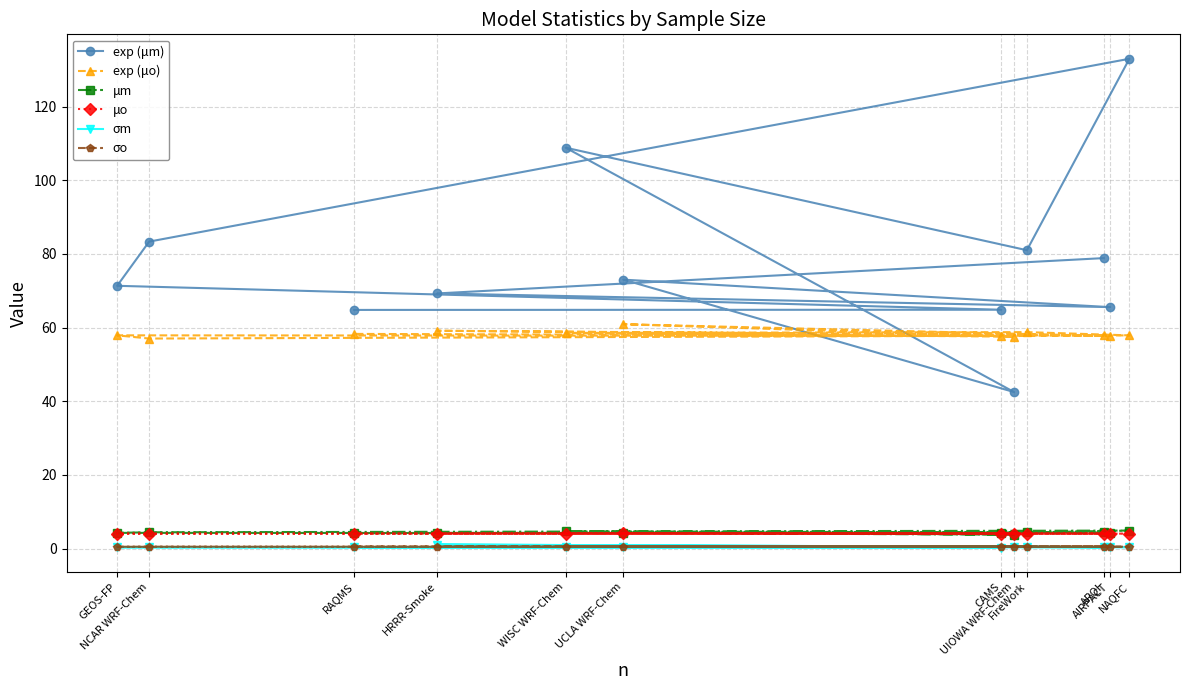

Between FireWork and NAQFC, which is larger?

NAQFC